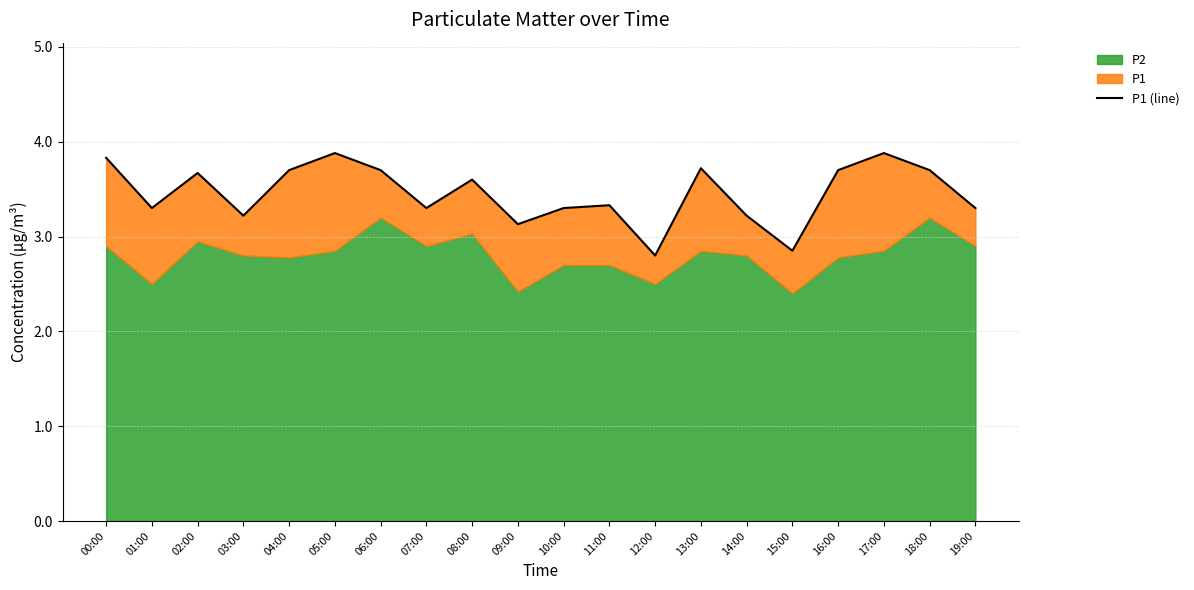

What is the greatest value displayed?

3.9